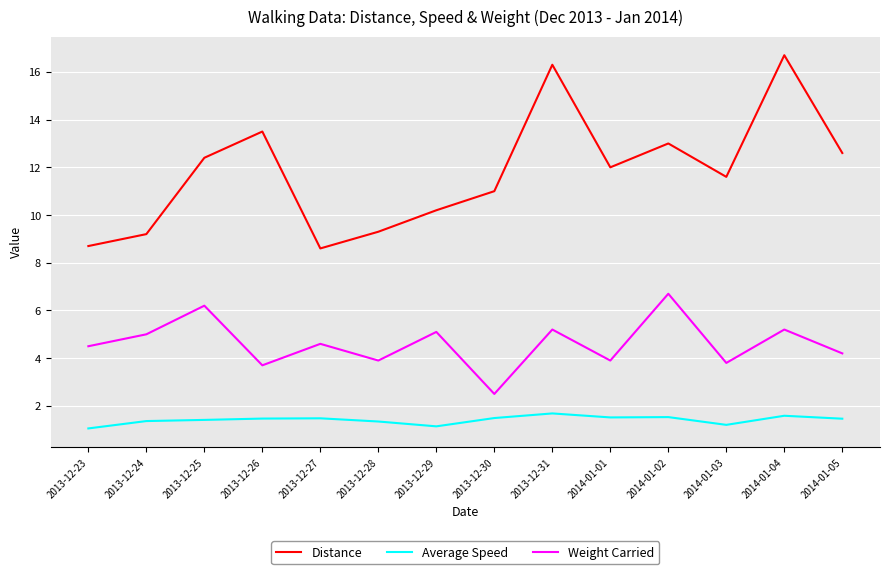

What is the difference between the maximum and second lowest values in the Distance series?

8.0